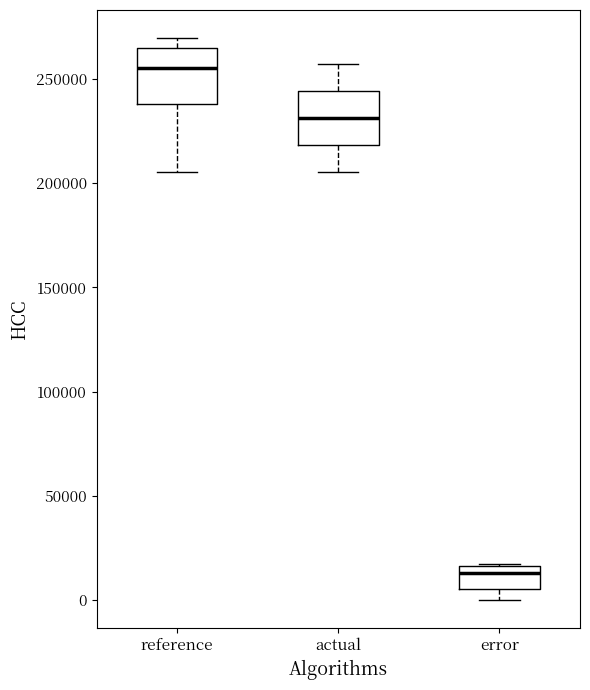

Reading left to right, transcribe this box plot: for each box, give where its median line is, the range the box spans, and where its two whiskers end, as read against the y-axis. The values are not printed on the chart, so give them approximately, as read against the axis.

reference: median 255000, box 240000 to 265000, whiskers 205000 to 270000
actual: median 230000, box 220000 to 245000, whiskers 205000 to 255000
error: median 15000 (just below the box's upper edge), box 5000 to 15000, whiskers 0 to 15000